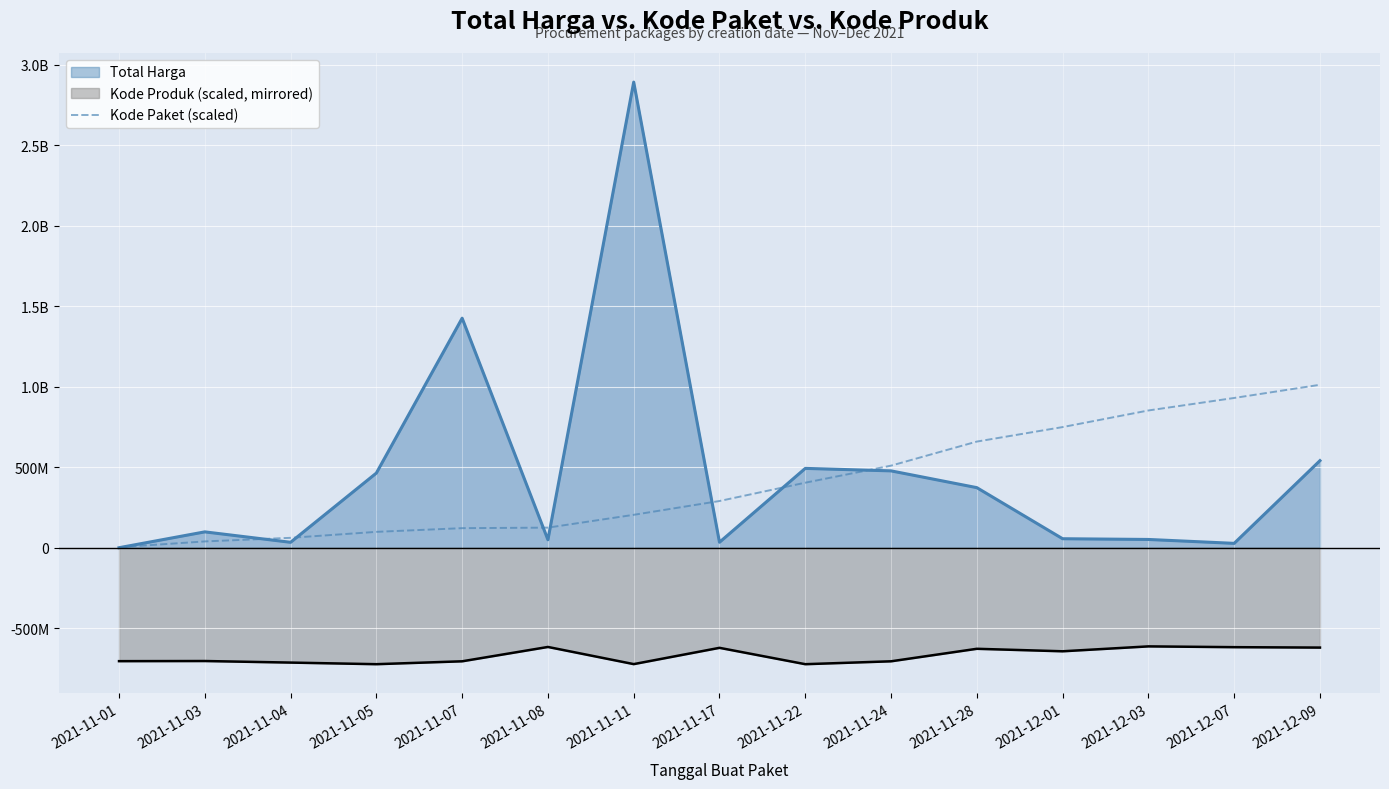

What position from the left is 2021-11-01?

1